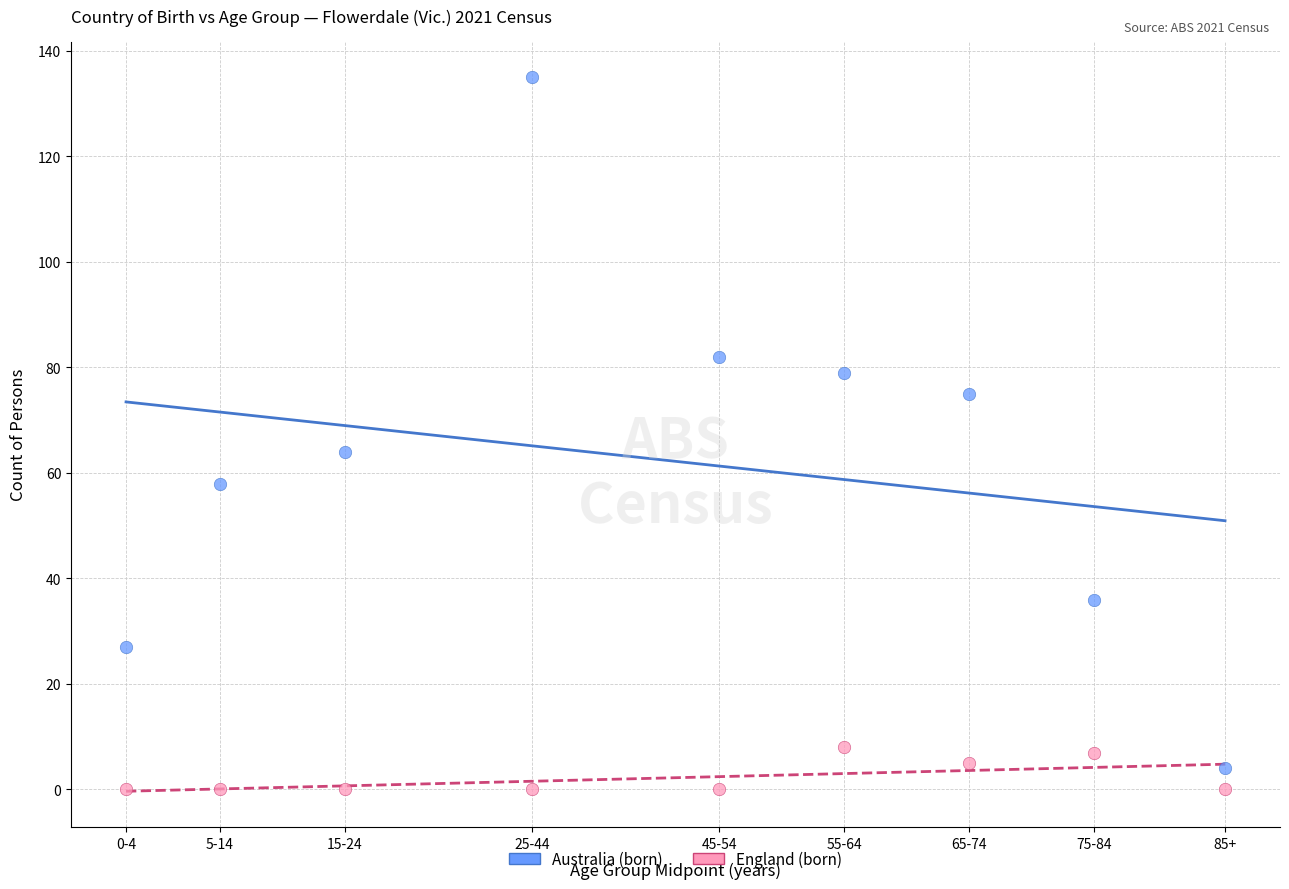

What are all the series names shown in the legend?

Australia (born), England (born)